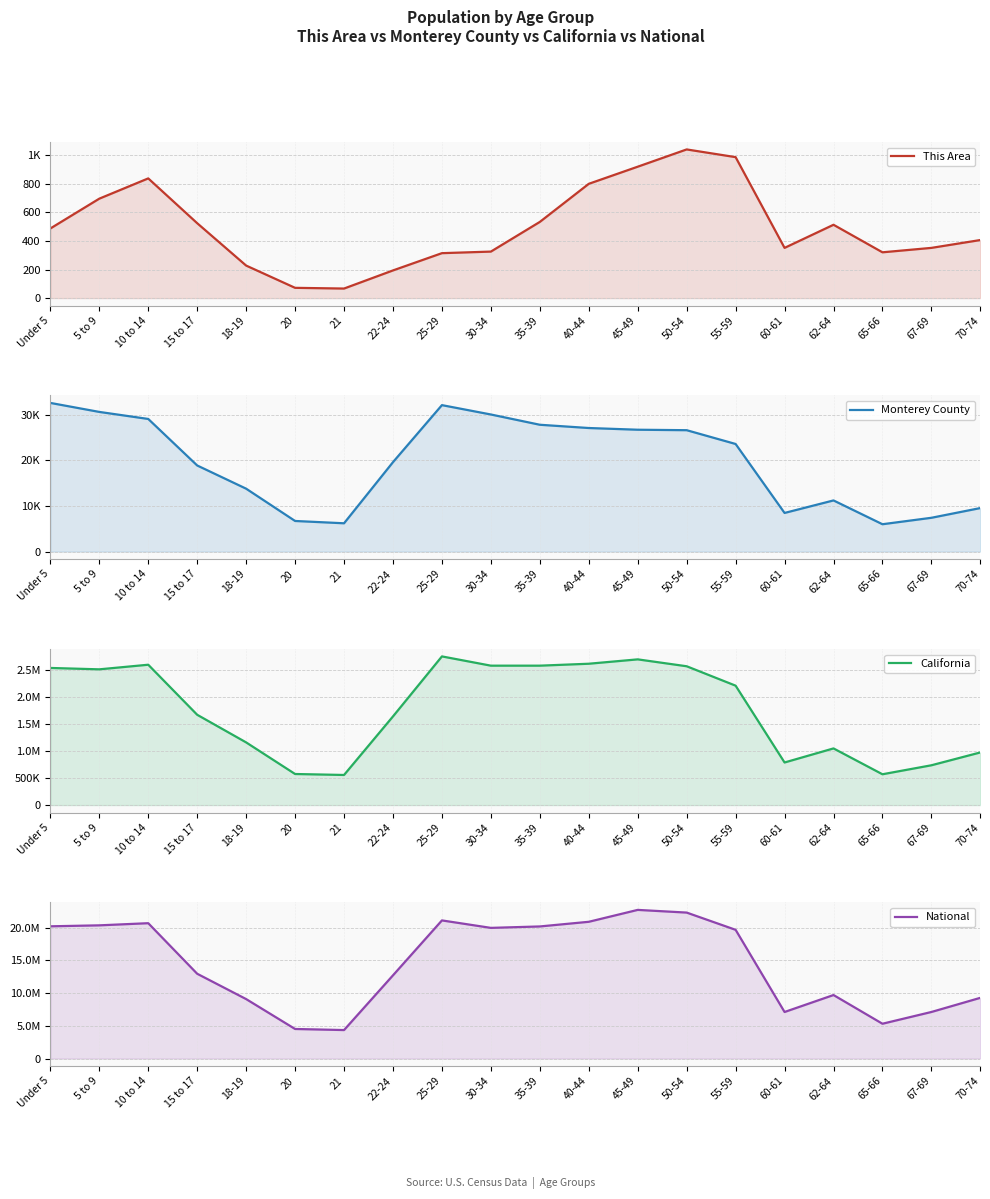

What is the value of the National point at the 4th from the left?

12954254